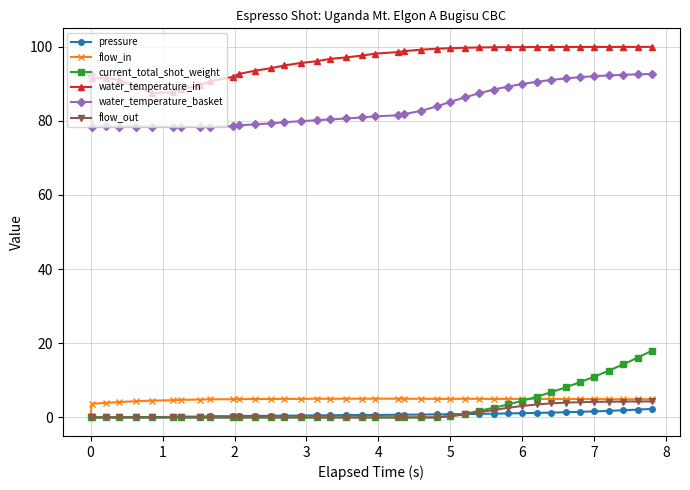

What is the value of the flow_out point at the 40th from the left?

4.3